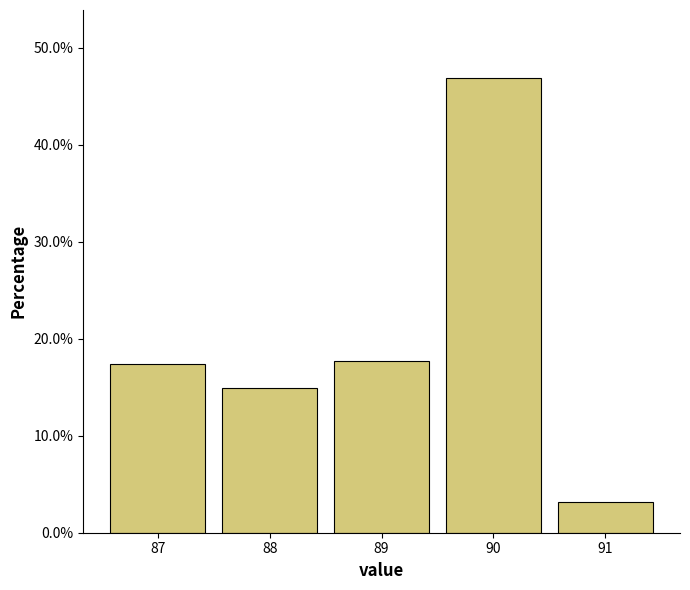

How tall is the bar that spans 87.5 to 88.5 on the x-axis? The values are not printed on the chart, so give them approximately, as read against the axis.

15